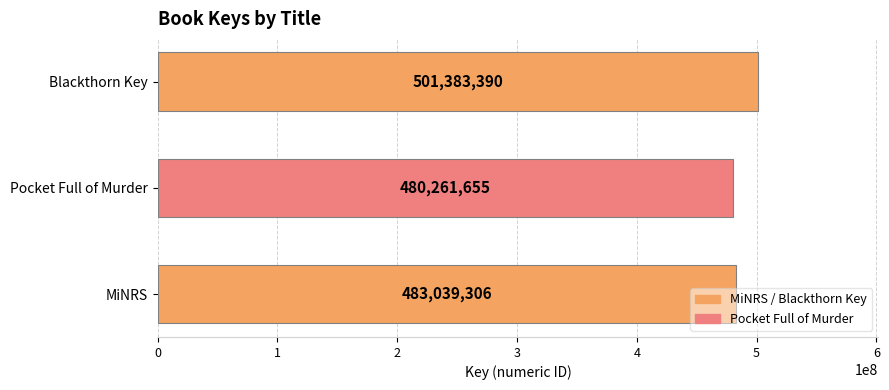

How many values are below 483039306?

1